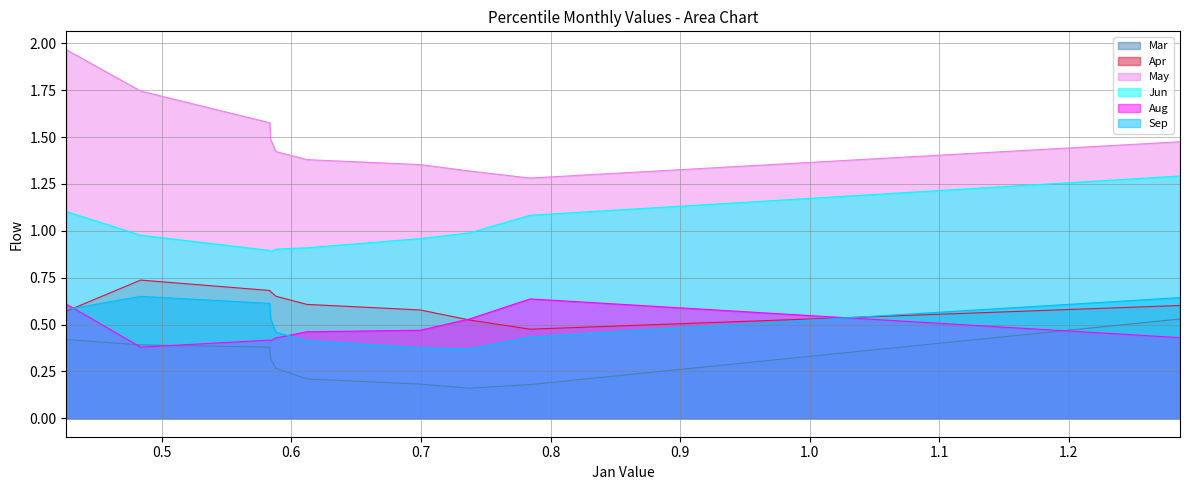

At pct75, list the series in order from smallest to largest.

Mar, Aug, Sep, Apr, Jun, May